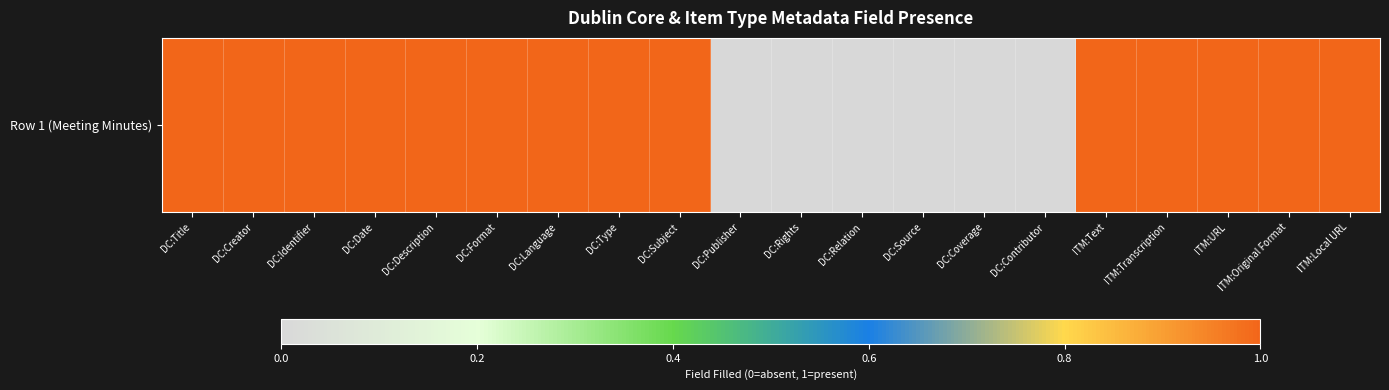

What is the average value?

1